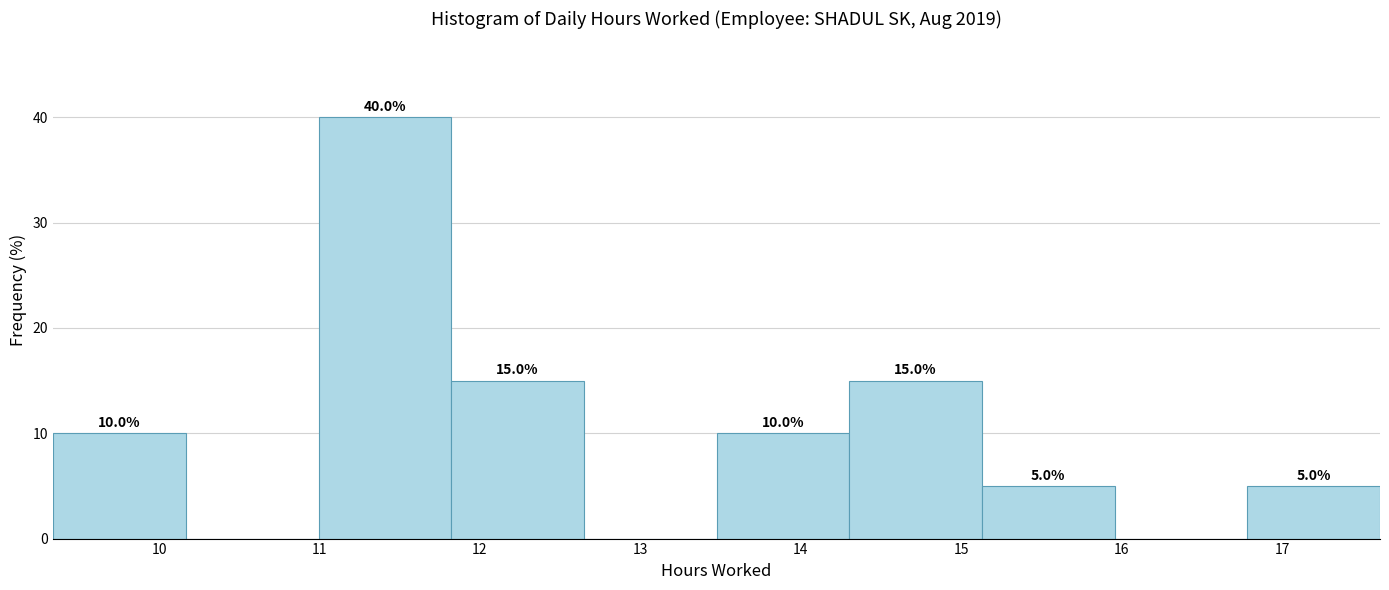

Which range on the x-axis has the tallest bar?

11.0 to 11.8